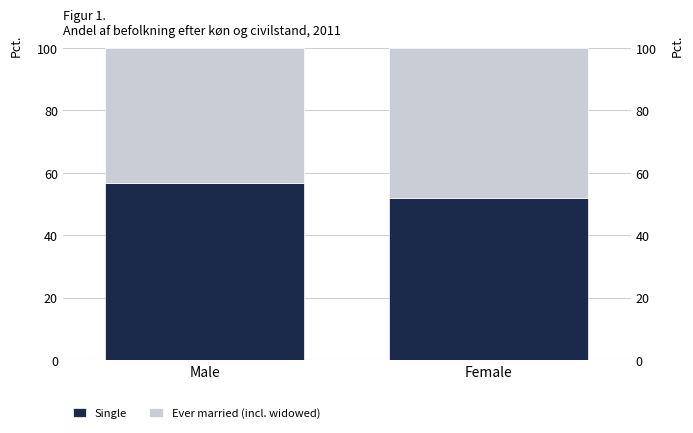

Rank the series by their maximum value, from highest to lowest.

Single, Ever married (incl. widowed)